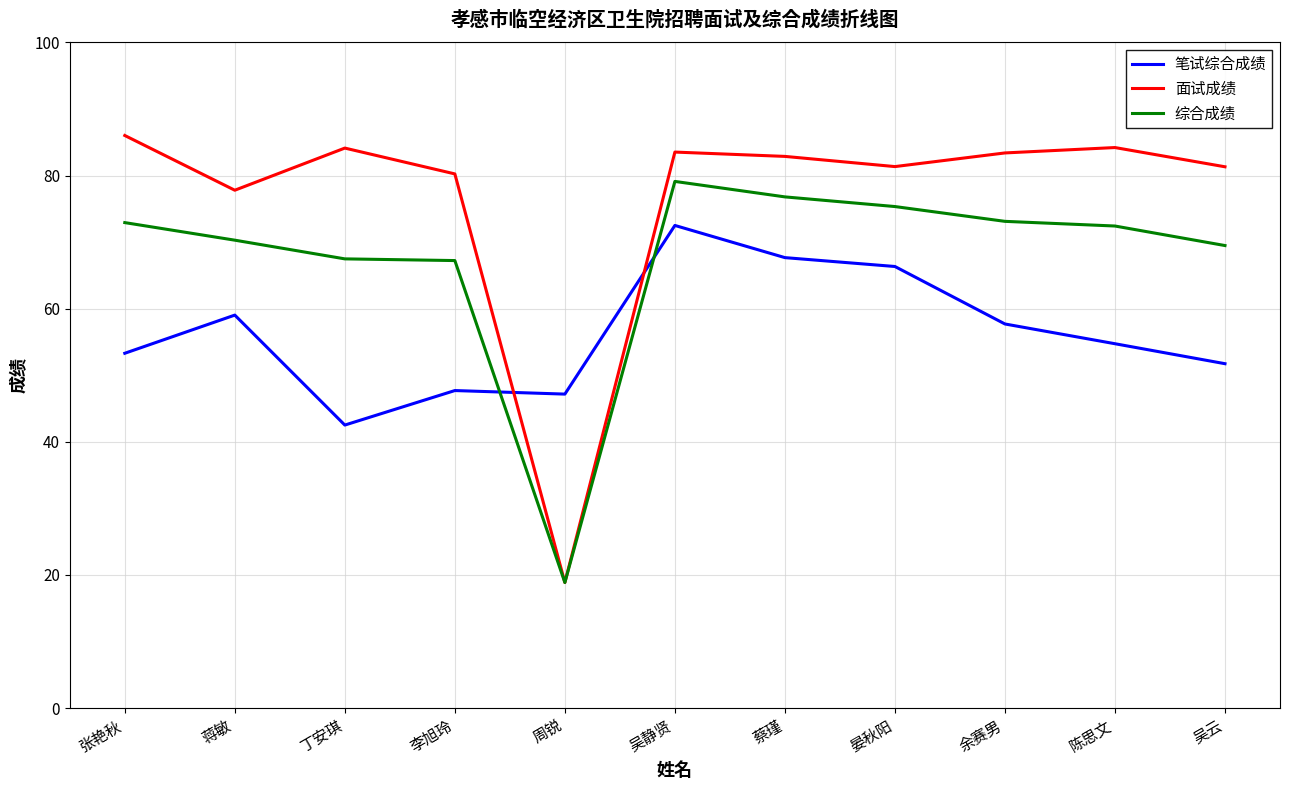

Between which two adjacent categories do 笔试综合成绩 and 综合成绩 first intersect?

李旭玲 and 周锐